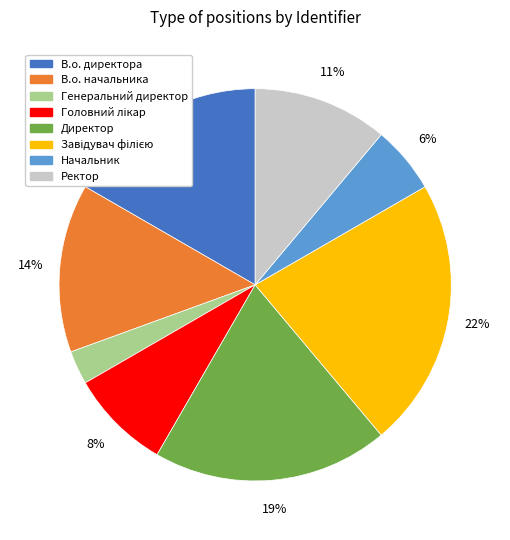

What percentage is the Ректор slice, to the nearest percent?

11%